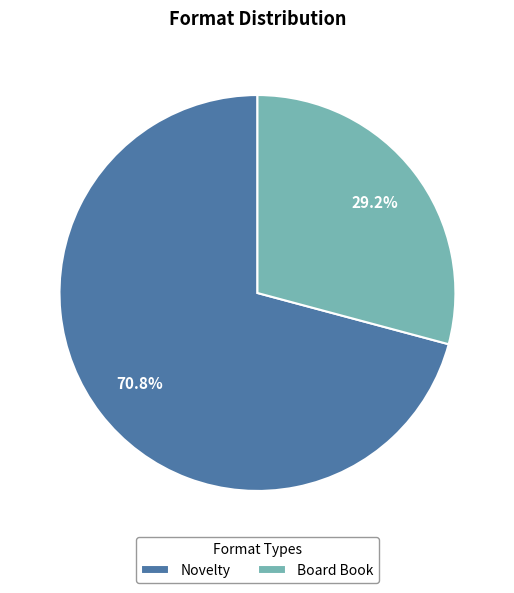

What percentage is the Board Book slice, to the nearest percent?

29%